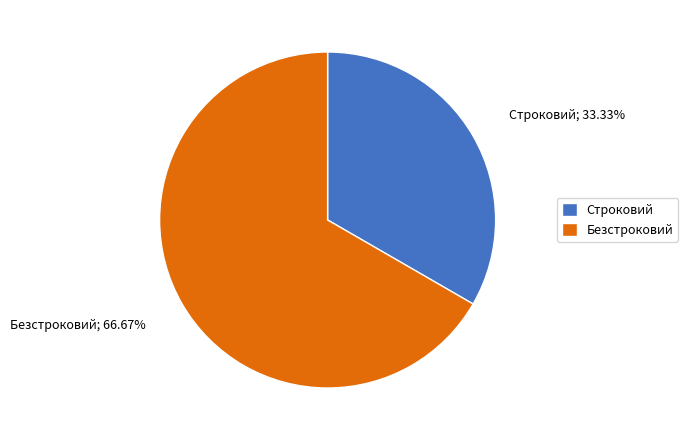

Rank the categories by value from lowest to highest.

Строковий, Безстроковий